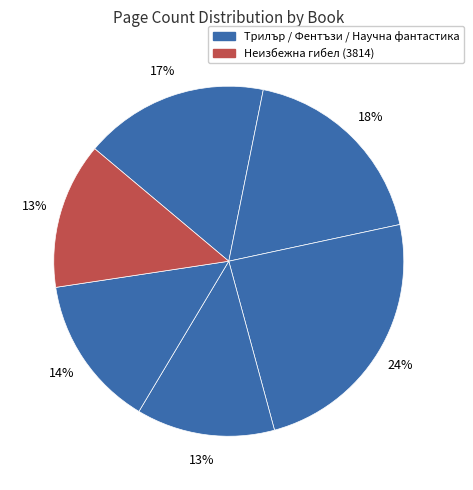

Is there any slice that represents more than half of the pie?

No